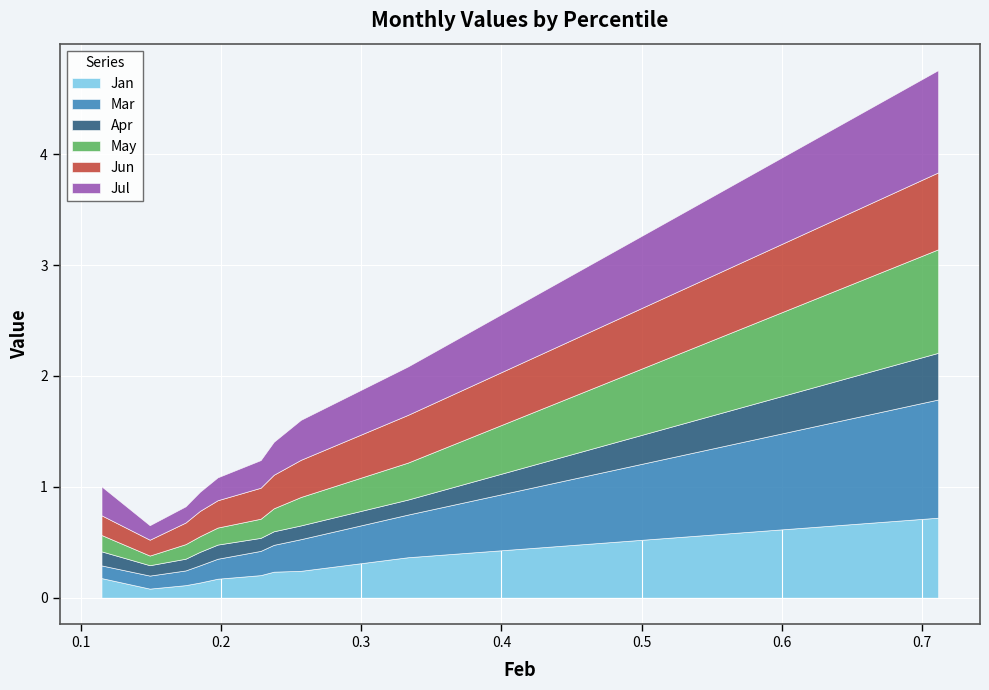

Where is Apr nearest to the value 0?

pct15